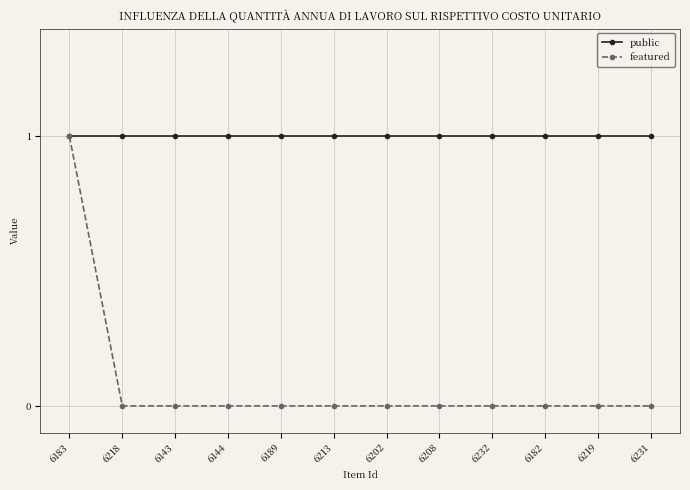

Reading left to right, what are all the values shown in this chart?

public: 1	1	1	1	1	1	1	1	1	1	1	1
featured: 1	0	0	0	0	0	0	0	0	0	0	0